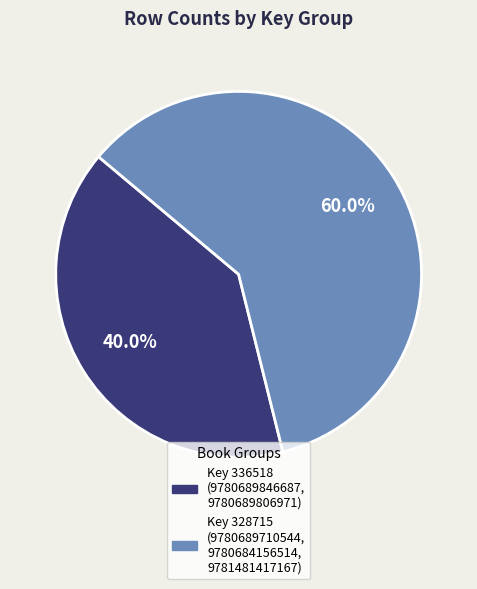

Is there a majority slice in this chart?

Yes